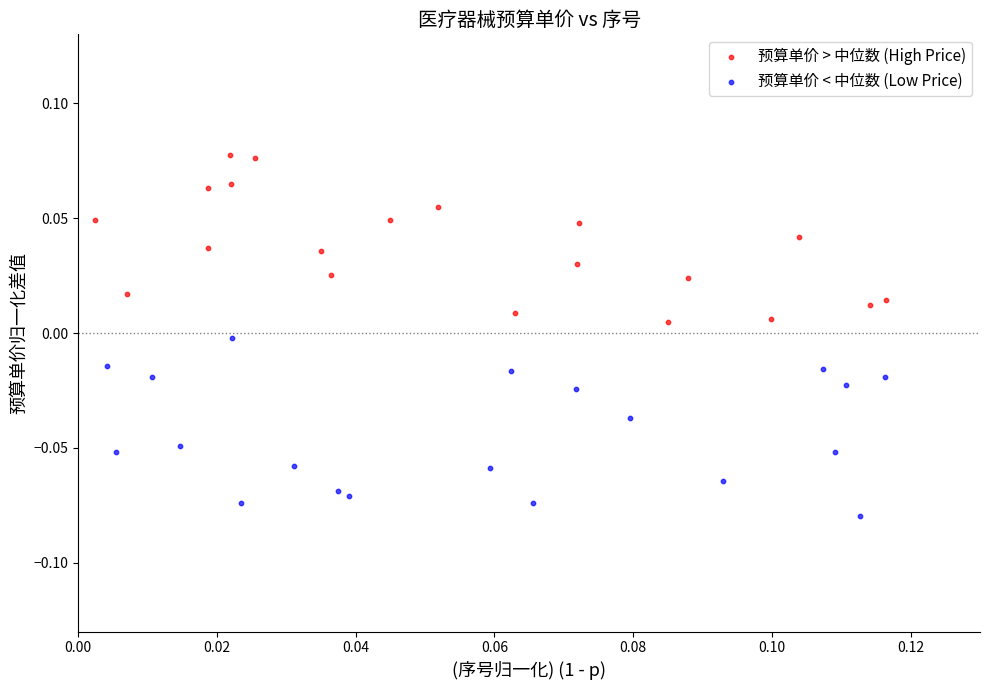

Which series reaches the maximum Y coordinate?

预算单价 > 中位数 (High Price)